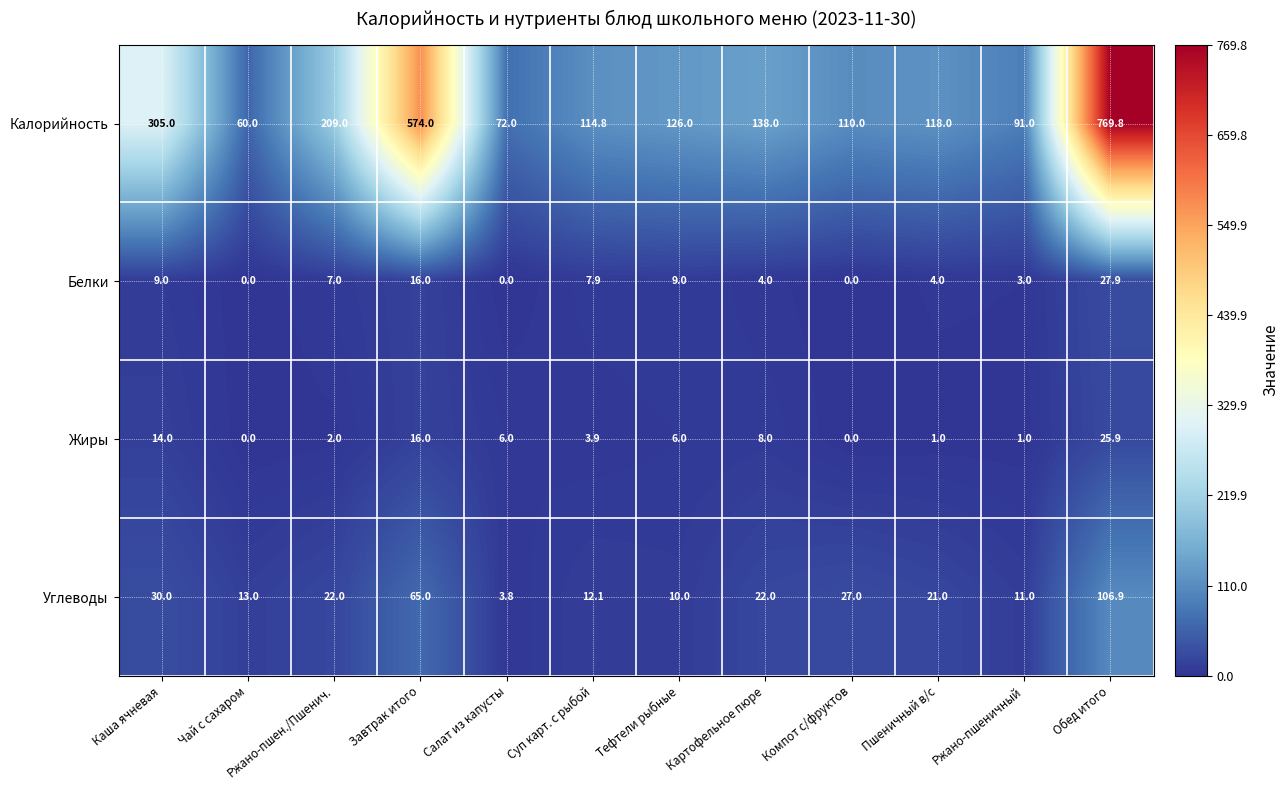

List the series in order of their peak value, highest first.

Калорийность, Углеводы, Белки, Жиры